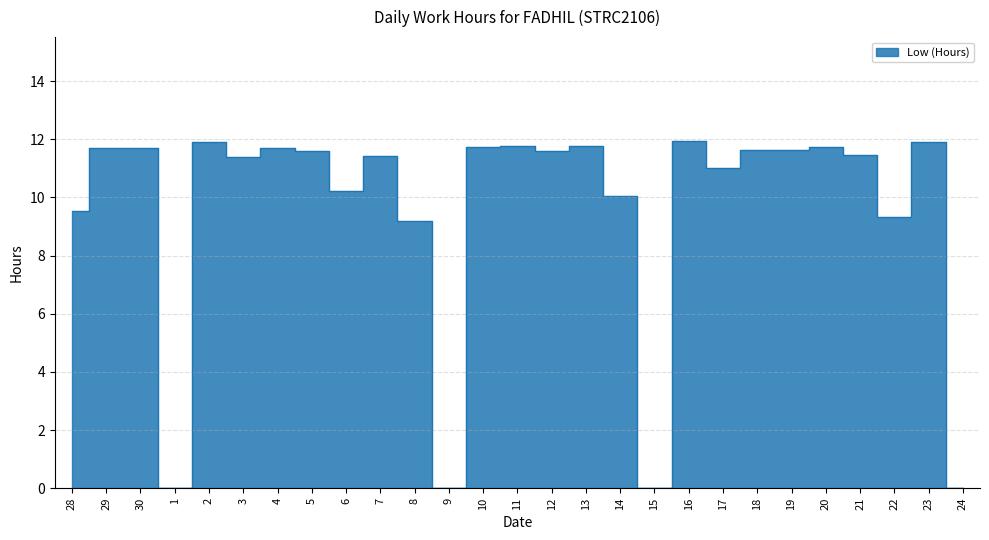

What is the difference between the values at 8 and 30?

2.5